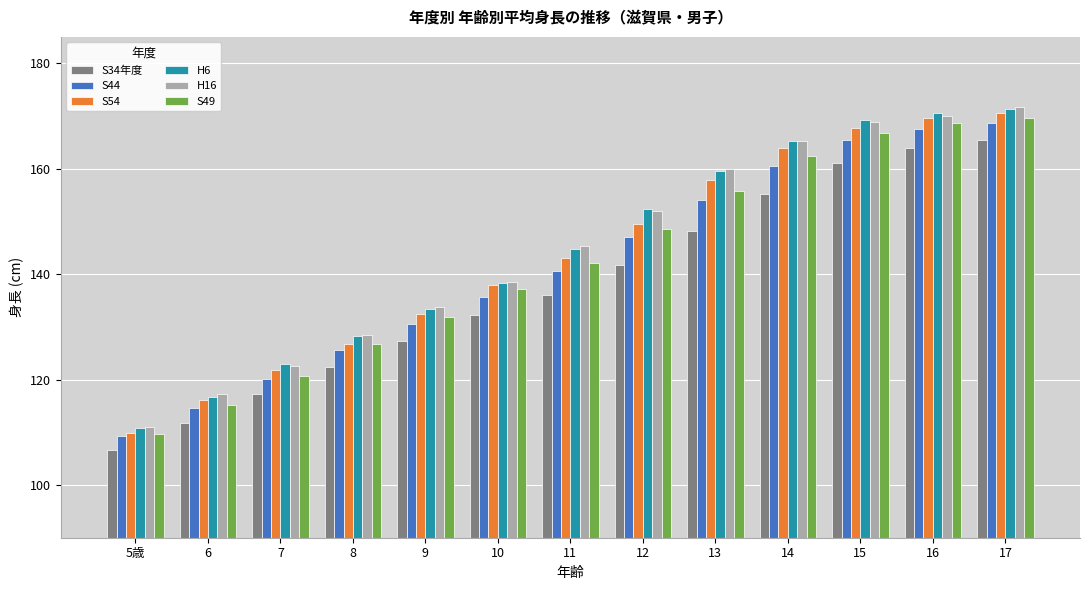

Are the bars grouped side by side (vs. stacked)?

Yes